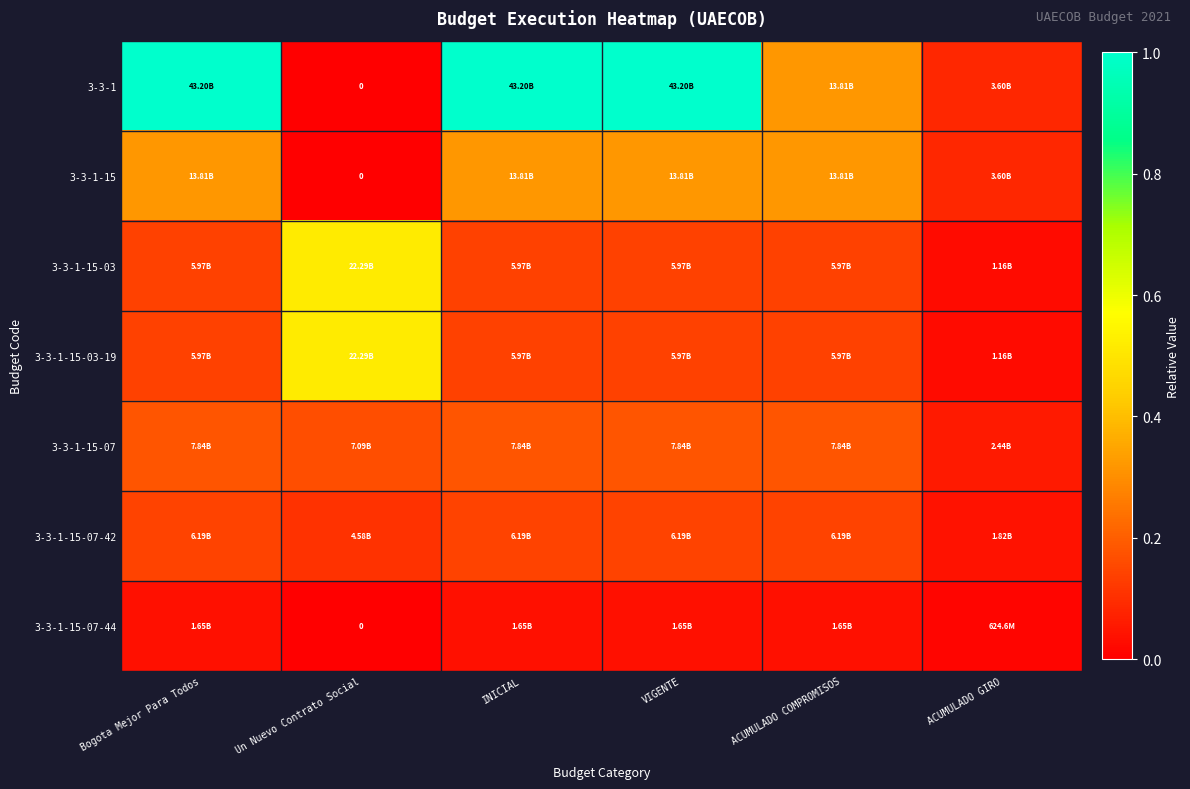

Is the value of 3-3-1-15-07-44 at Un Nuevo Contrato Social greater than the value of 3-3-1-15-03 at Bogota Mejor Para Todos?

No